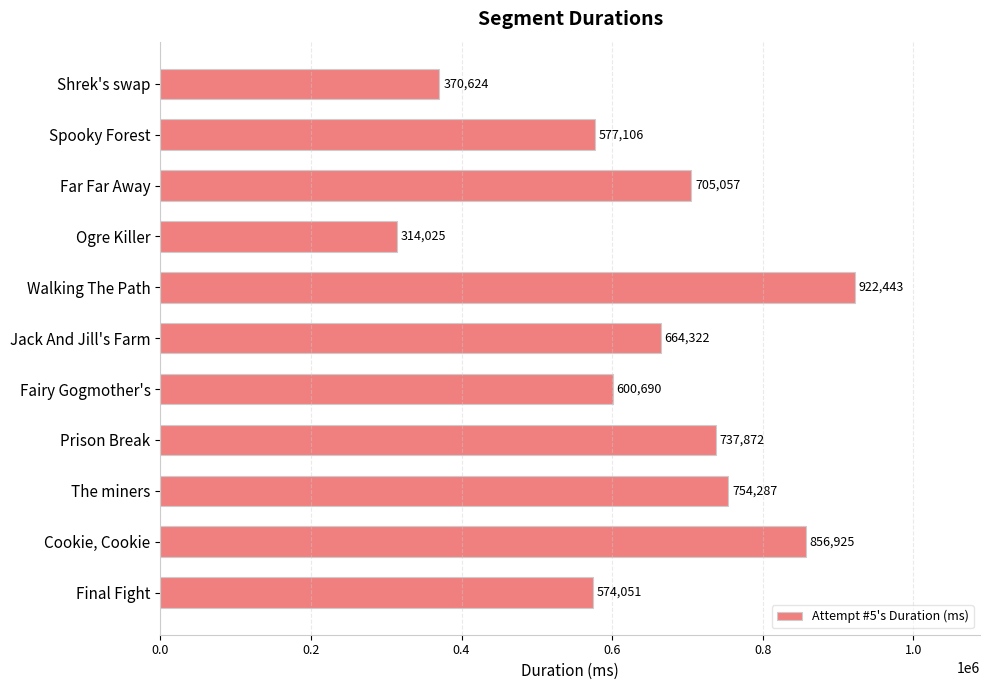

What is the label of the 8th bar from the top?

Prison Break